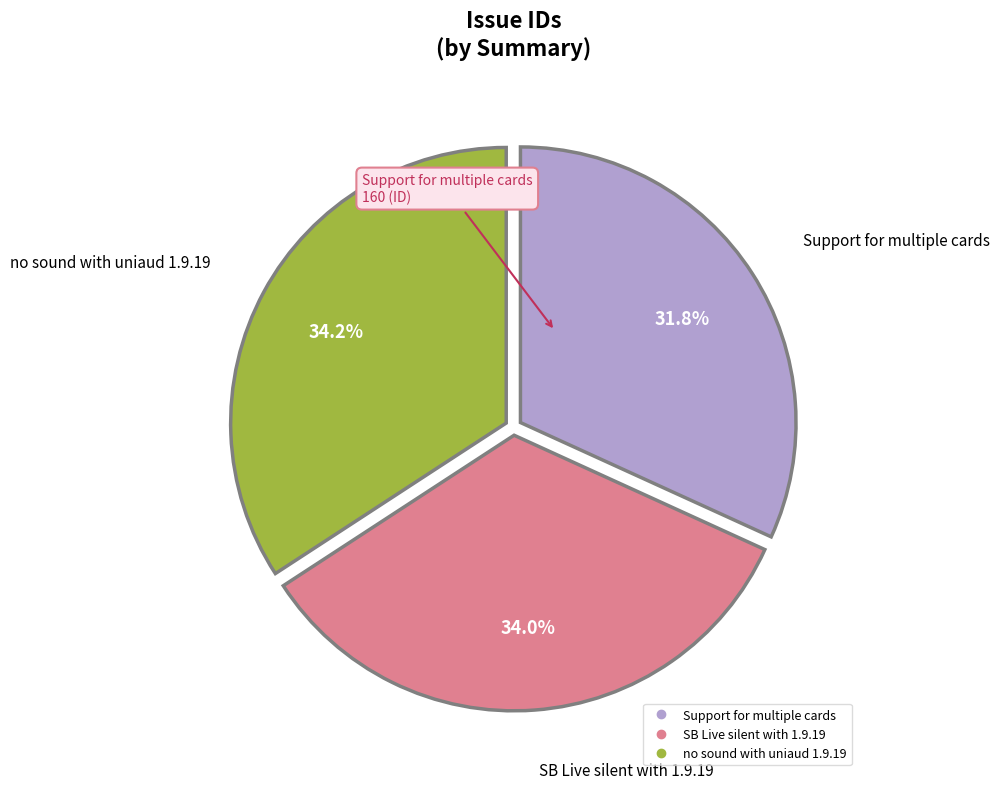

How many slices are in this pie chart?

3